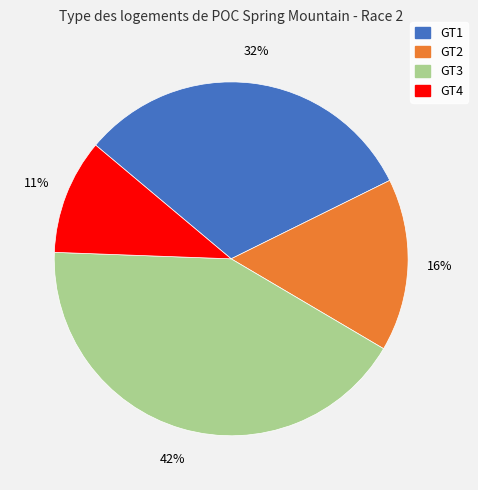

How many segments does this pie chart have?

4